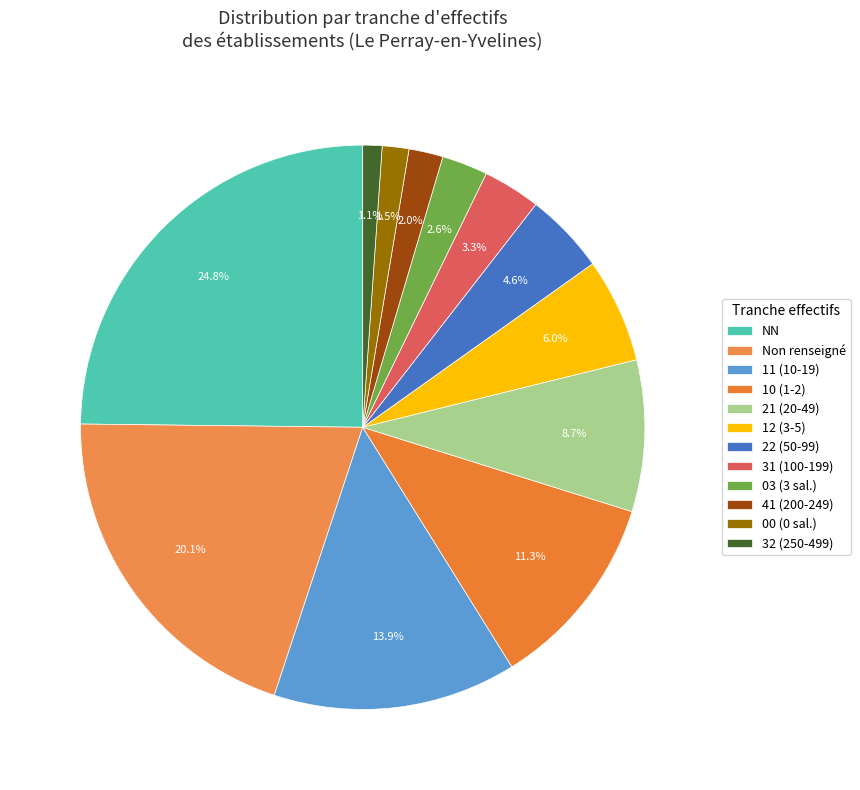

Which slice is the largest?

NN